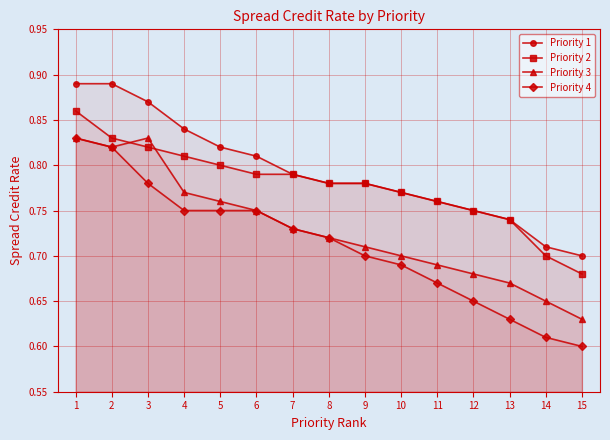

Between 2 and 11, which series saw the biggest shift?

Priority 4